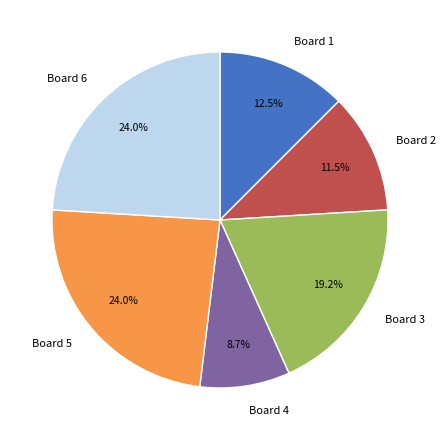

Count the number of slices in the pie.

6